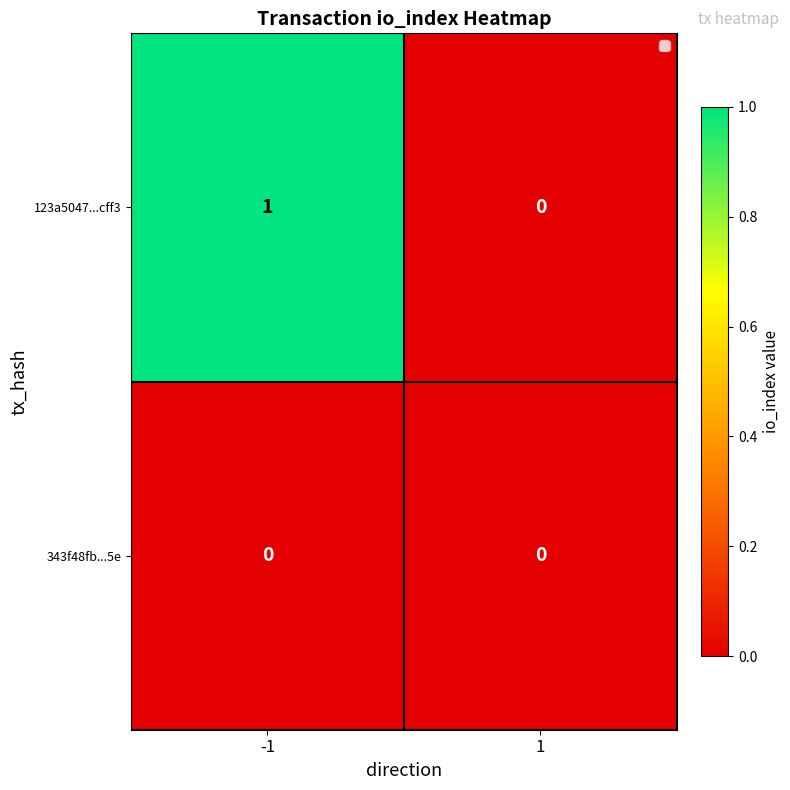

Which series changed the most between -1 and 1?

123a5047...cff3